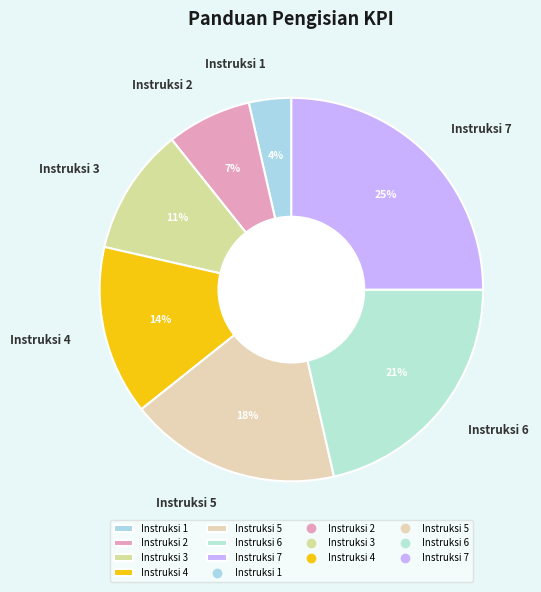

Is the sum of Instruksi 2 and Instruksi 5 greater than half?

No